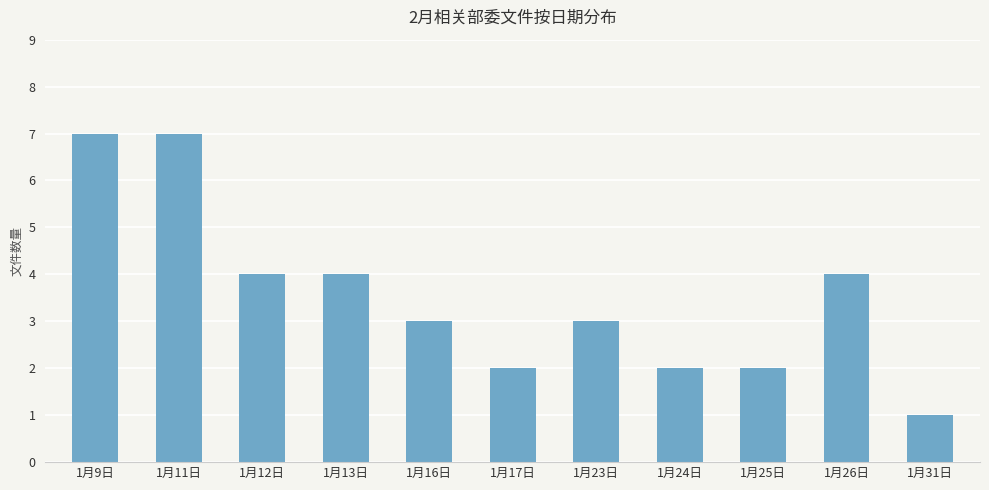

What is the sum of all values?

39